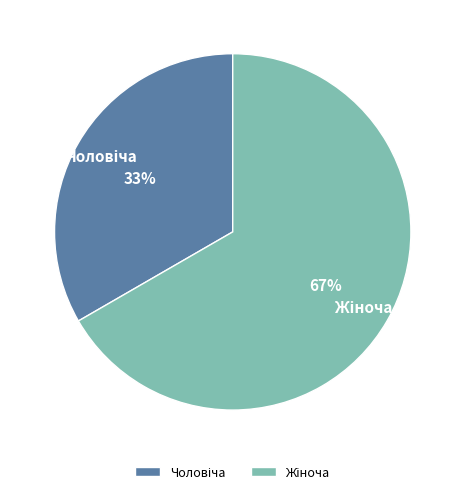

To the nearest percent, what is the average slice percentage?

50%